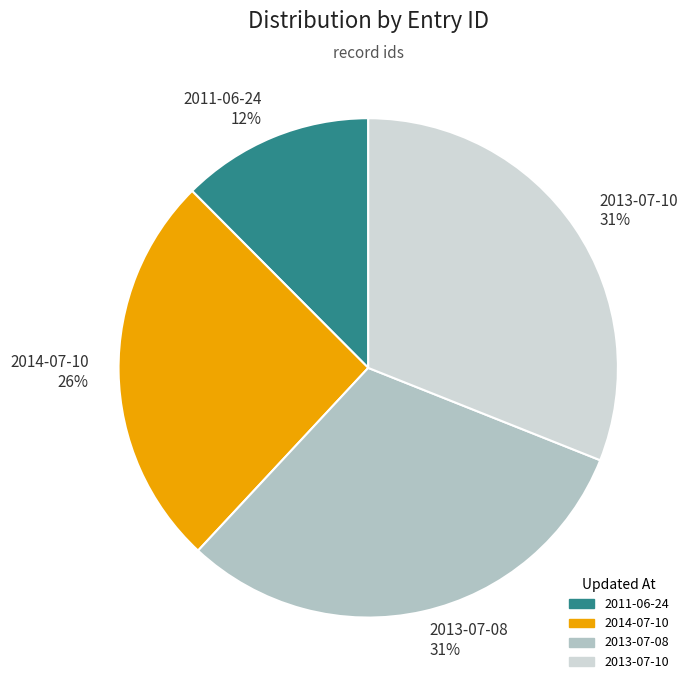

Which category has the smallest portion of the pie?

2011-06-24